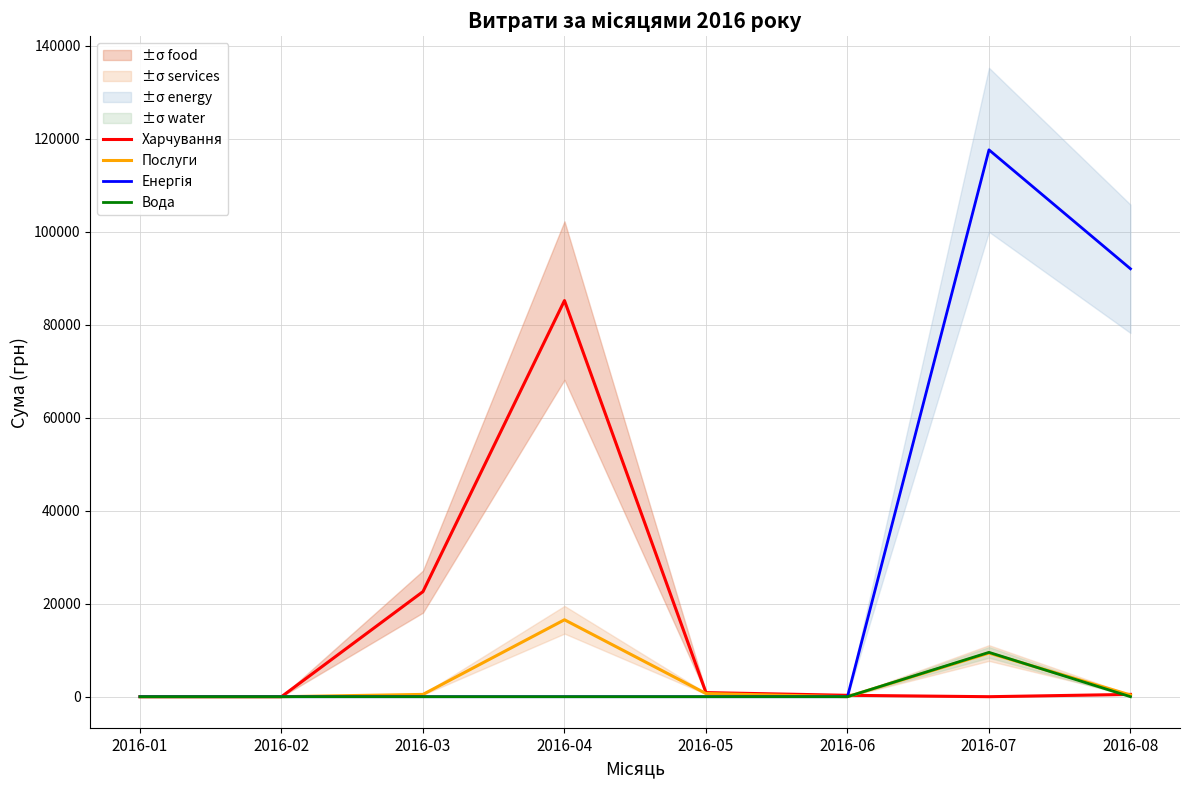

Reading left to right, list all the values displayed in this chart.

Харчування: 0.0	0.0	22594.1	85167.5	881.4	300.0	0.0	496.0
Послуги: 0.0	0.0	493.5	16537.4	678.6	0.0	9388.0	361.8
Енергія: 0.0	0.0	0.0	0.0	0.0	0.0	117568.8	91998.9
Вода: 0.0	0.0	0.0	0.0	0.0	0.0	9532.1	0.0